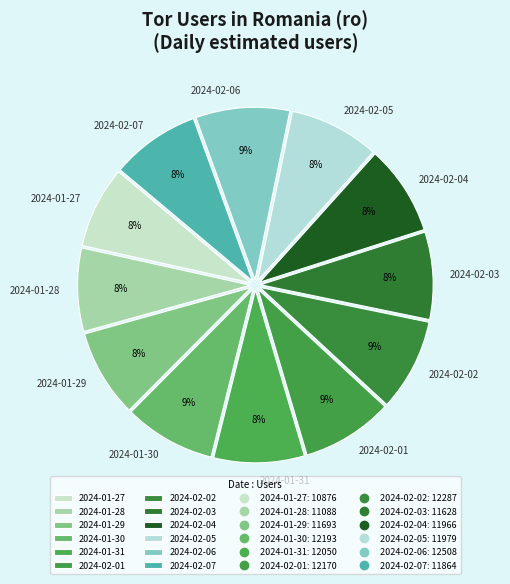

How many slices are in this pie chart?

12